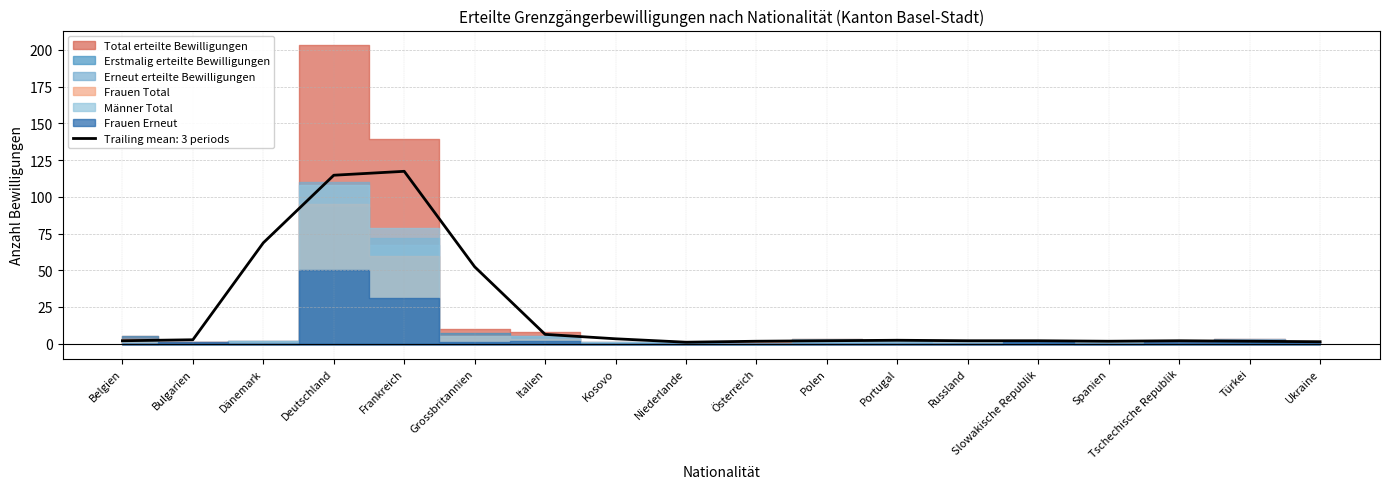

At how many categories does at least one series exceed 128?

2